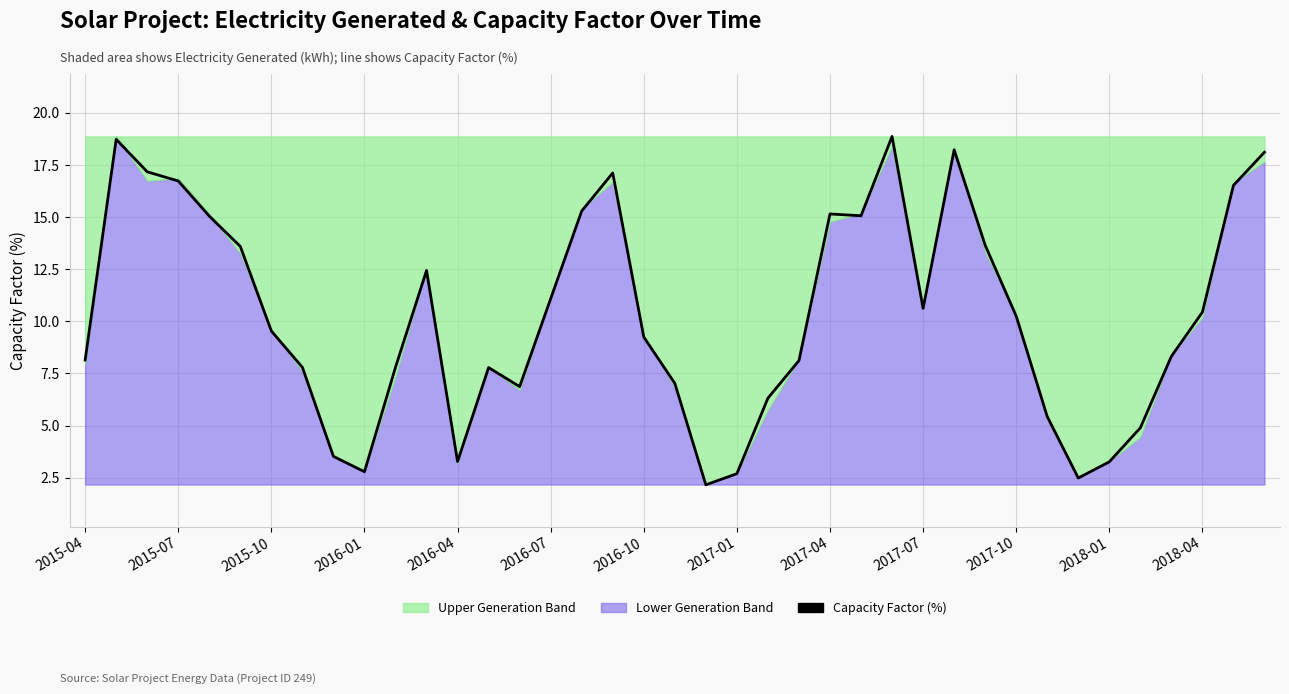

Approximately how many times larger is the value at 30 compared to 28?

0.6